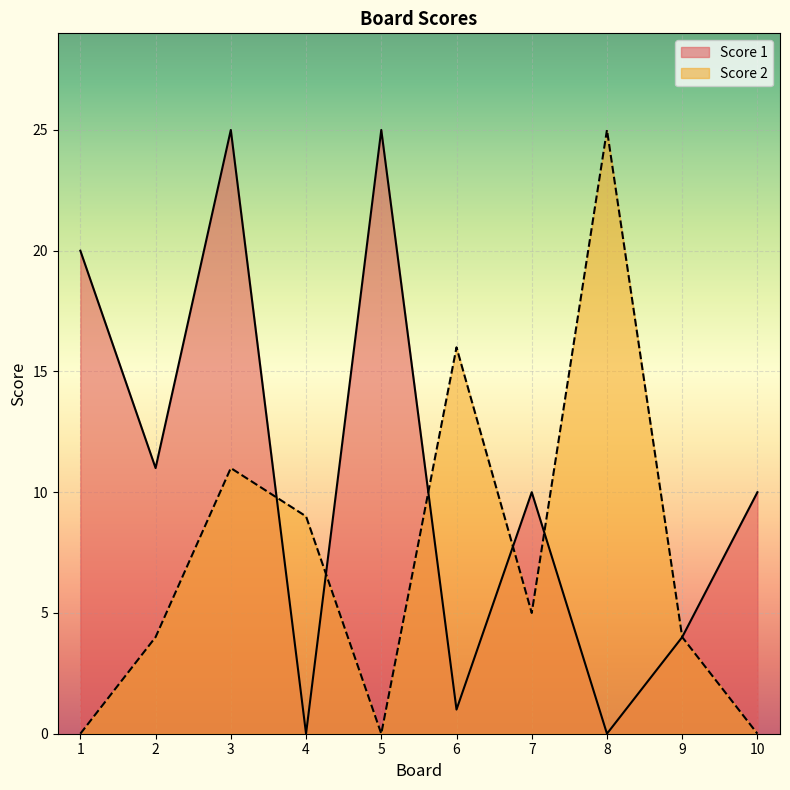

Rank the series at 5 from highest to lowest value.

Score 1, Score 2